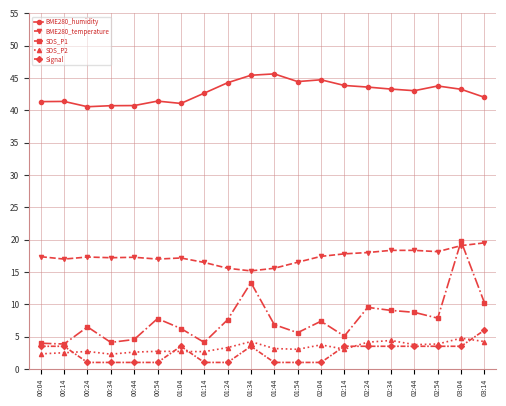

True or false: BME280_temperature has more than 1 points higher than both neighbors.

True